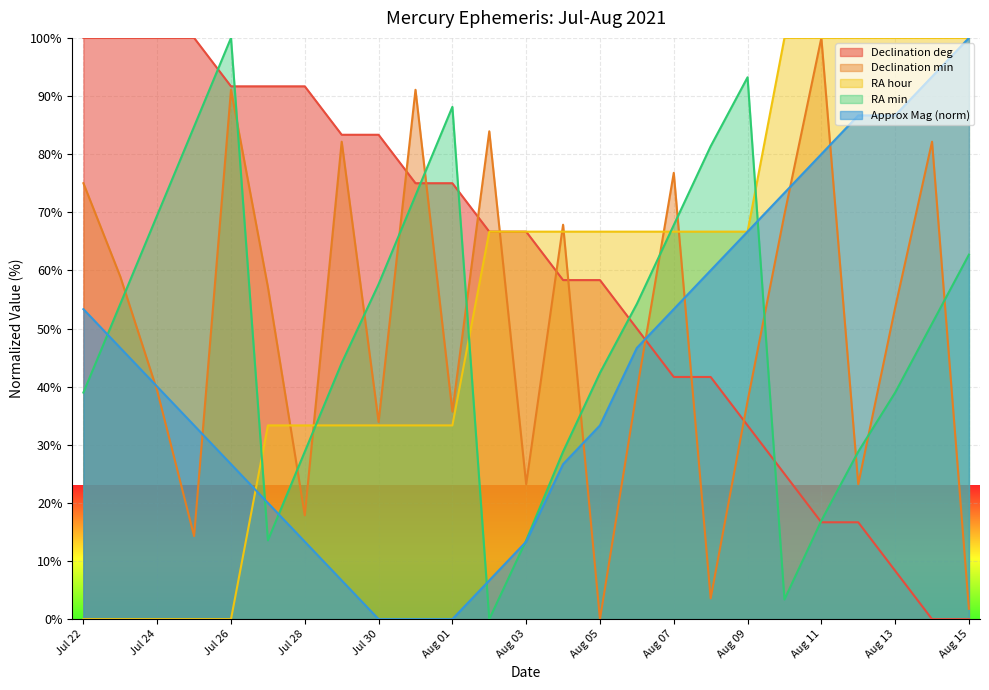

How many lines are shown in the chart?

5